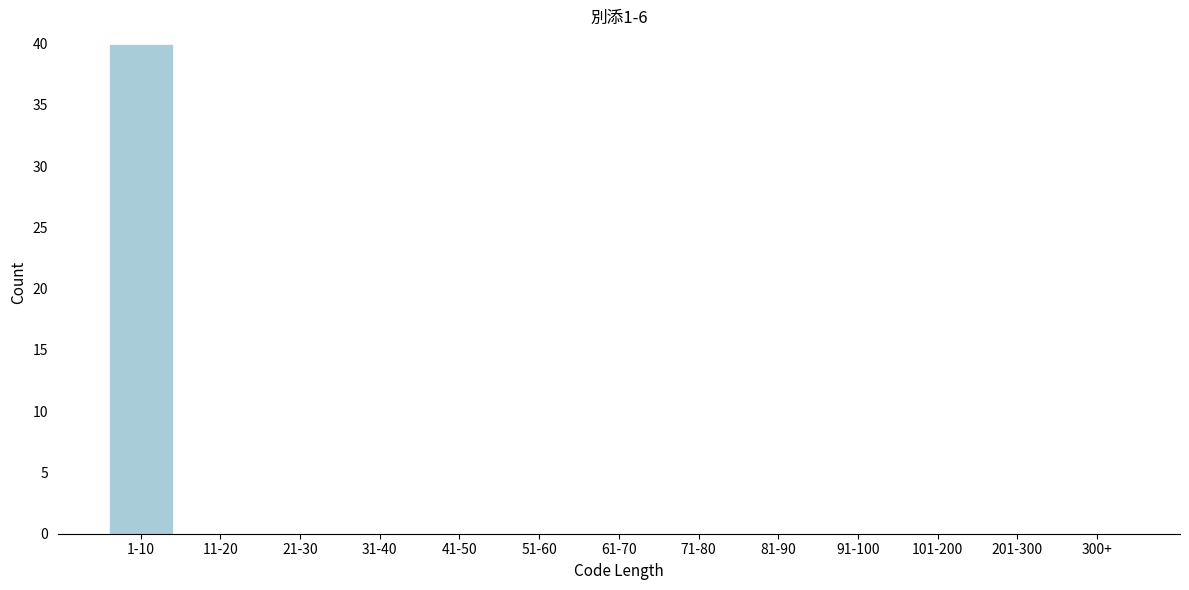

Reading right to left, list all the values displayed in this chart.

300+=0	201-300=0	101-200=0	91-100=0	81-90=0	71-80=0	61-70=0	51-60=0	41-50=0	31-40=0	21-30=0	11-20=0	1-10=40